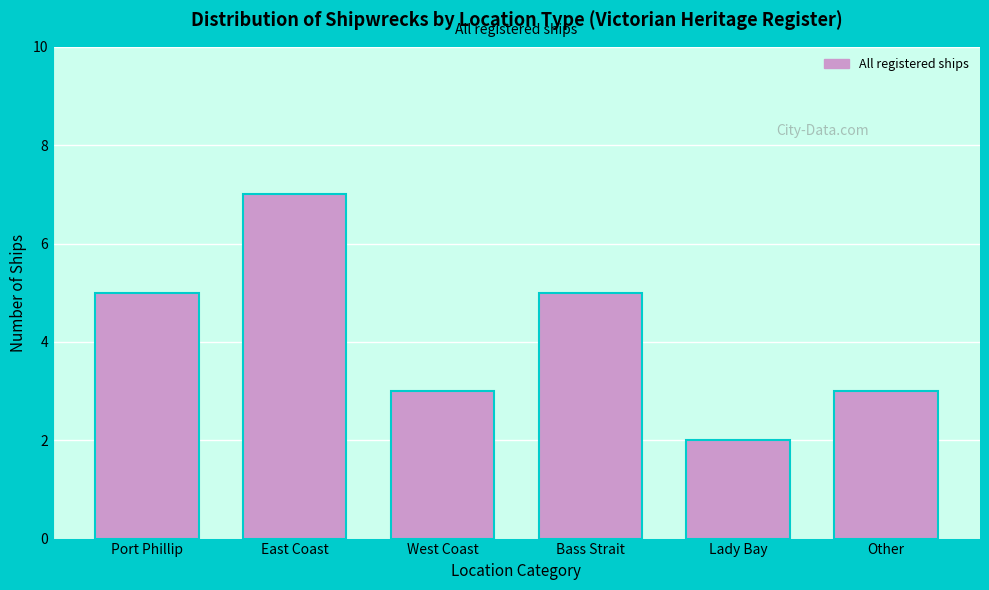

Reading left to right, what are all the values shown in this chart?

Port Phillip=5	East Coast=7	West Coast=3	Bass Strait=5	Lady Bay=2	Other=3